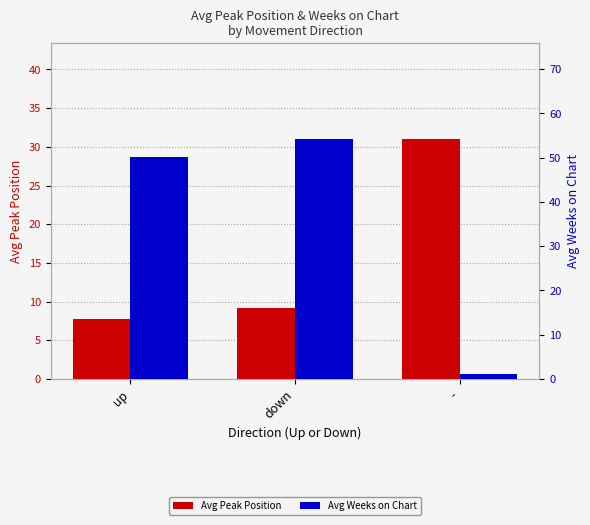

Rank the series at - from highest to lowest value.

Avg Peak Position, Avg Weeks on Chart